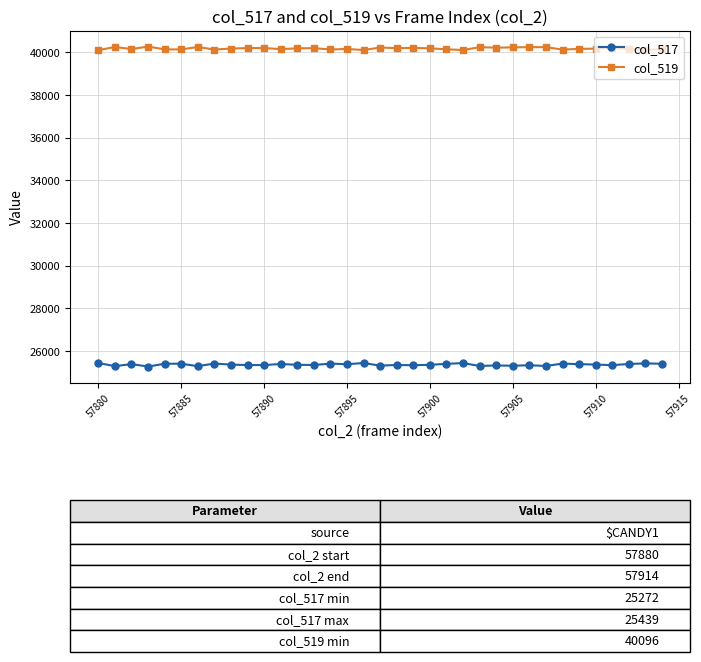

List the series in order of their overall mean, lowest first.

col_517, col_519